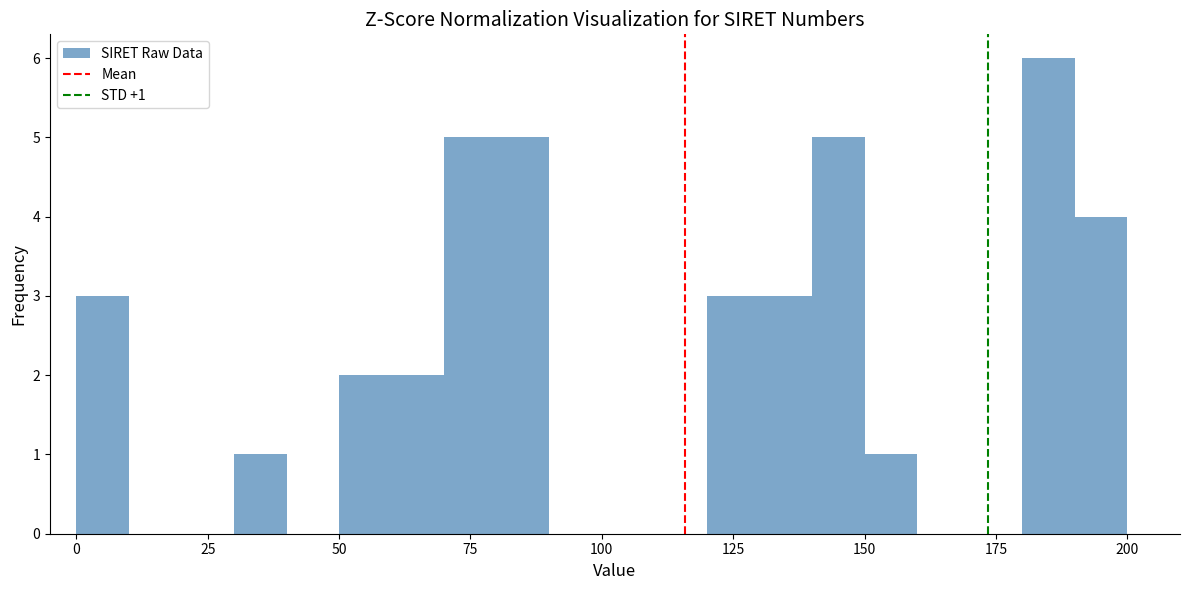

Around what value on the x-axis is the tallest bar? Give the approximate position of its centre, as read against the axis.

185